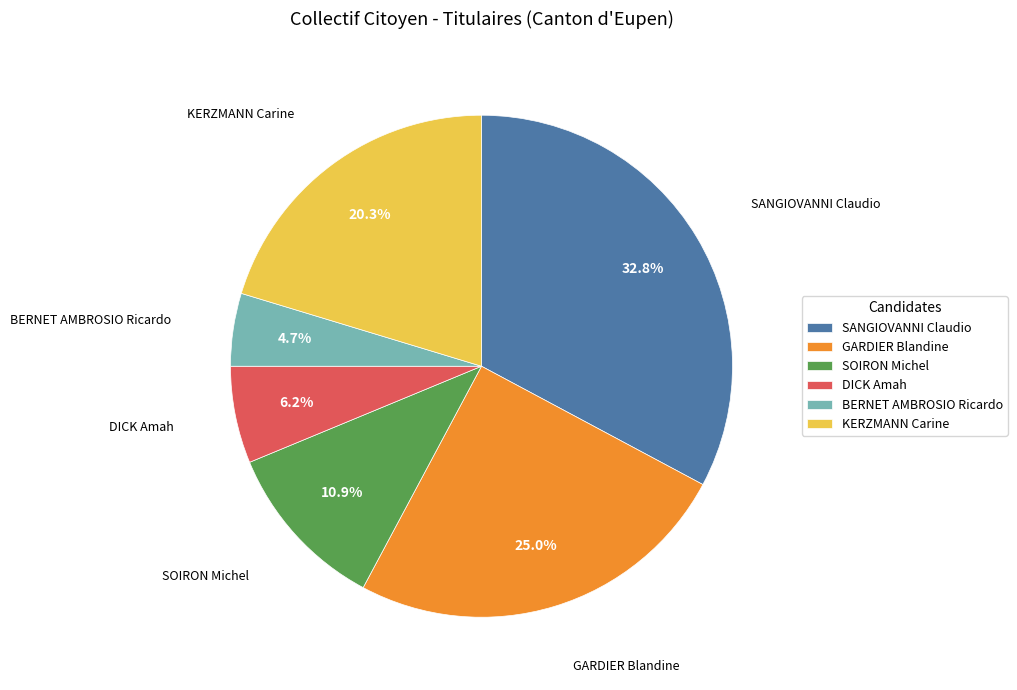

What percentage is NOT represented by KERZMANN Carine?

79.7%